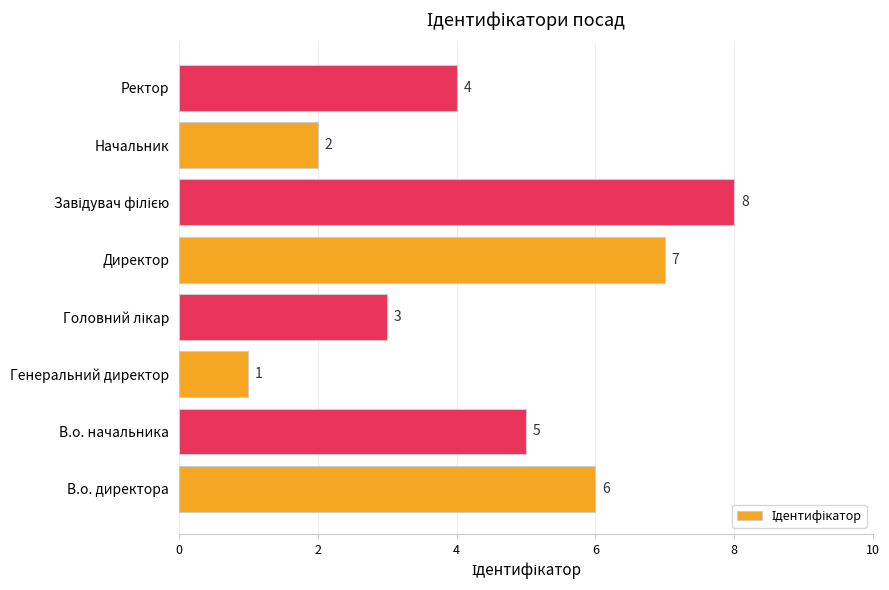

The chart shows a value of 3 at Начальник. True or false?

False